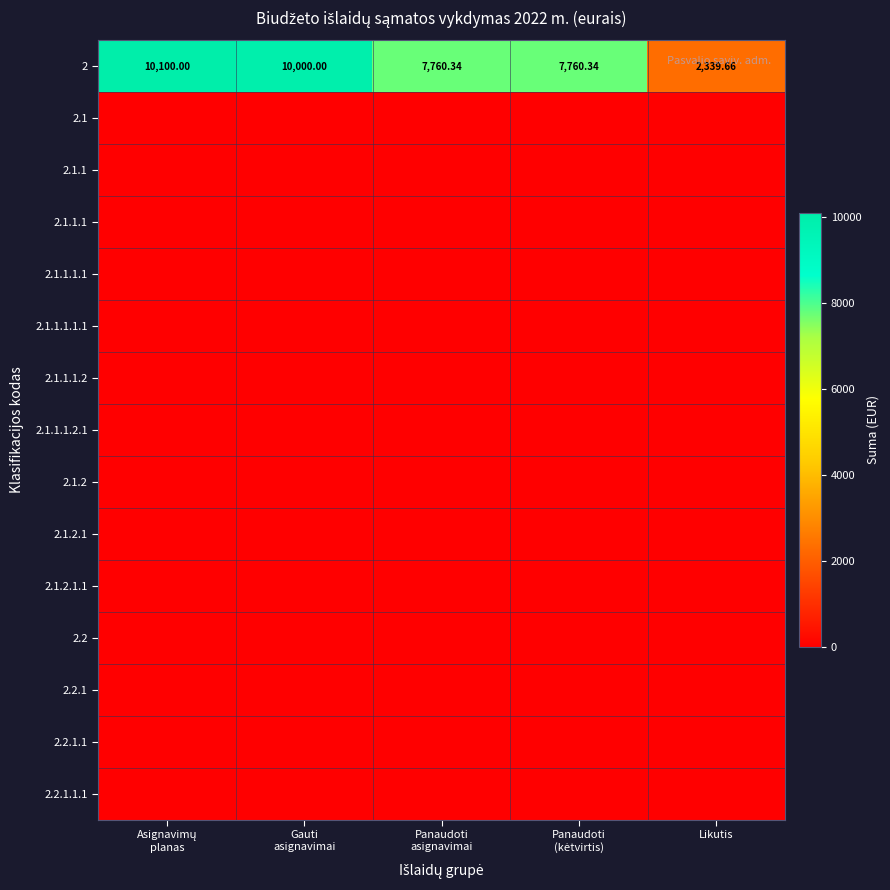

How many categories are shown in the chart?

5